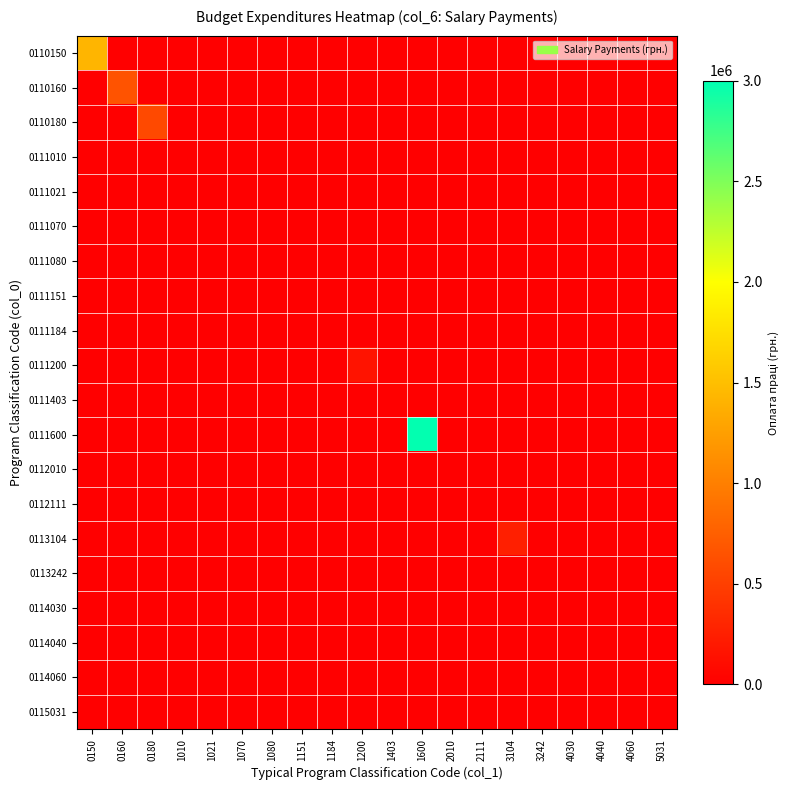

Rank the series by their maximum value, from lowest to highest.

0111010, 0111021, 0111070, 0111080, 0111151, 0111184, 0111403, 0112010, 0112111, 0113242, 0114030, 0114040, 0114060, 0115031, 0111200, 0113104, 0110180, 0110160, 0110150, 0111600